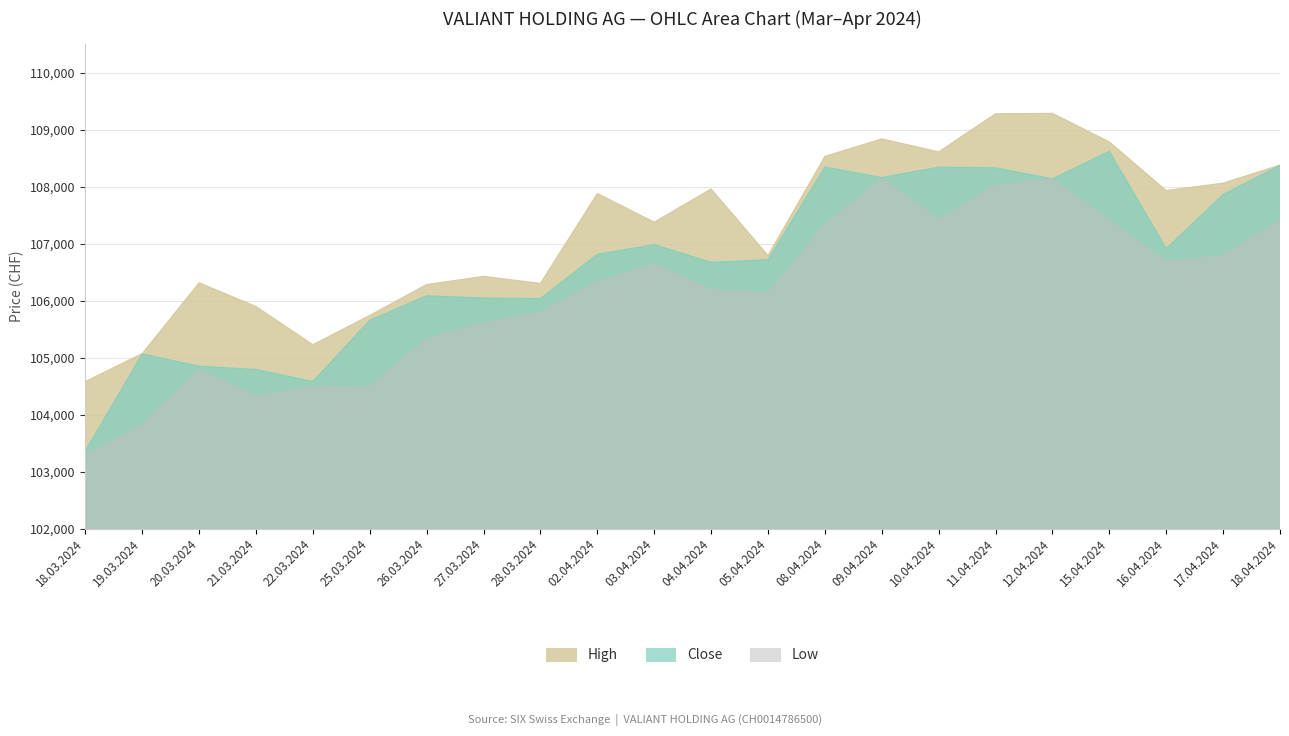

At how many categories does at least one series exceed 104687?

21